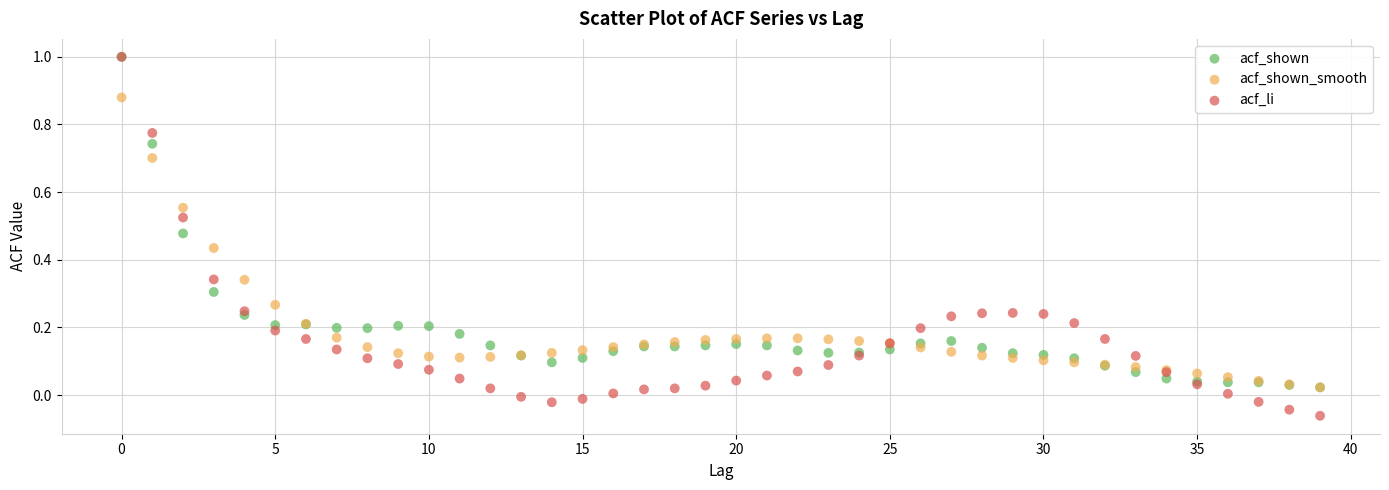

Which series reaches the minimum Y coordinate?

acf_li